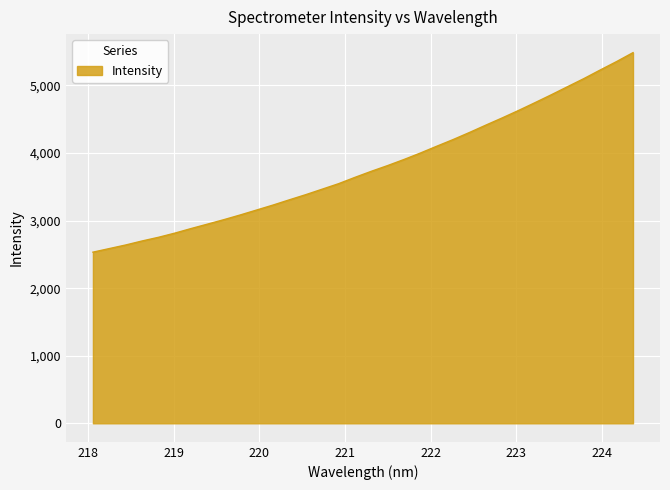

What is the smallest value displayed?

2532.7